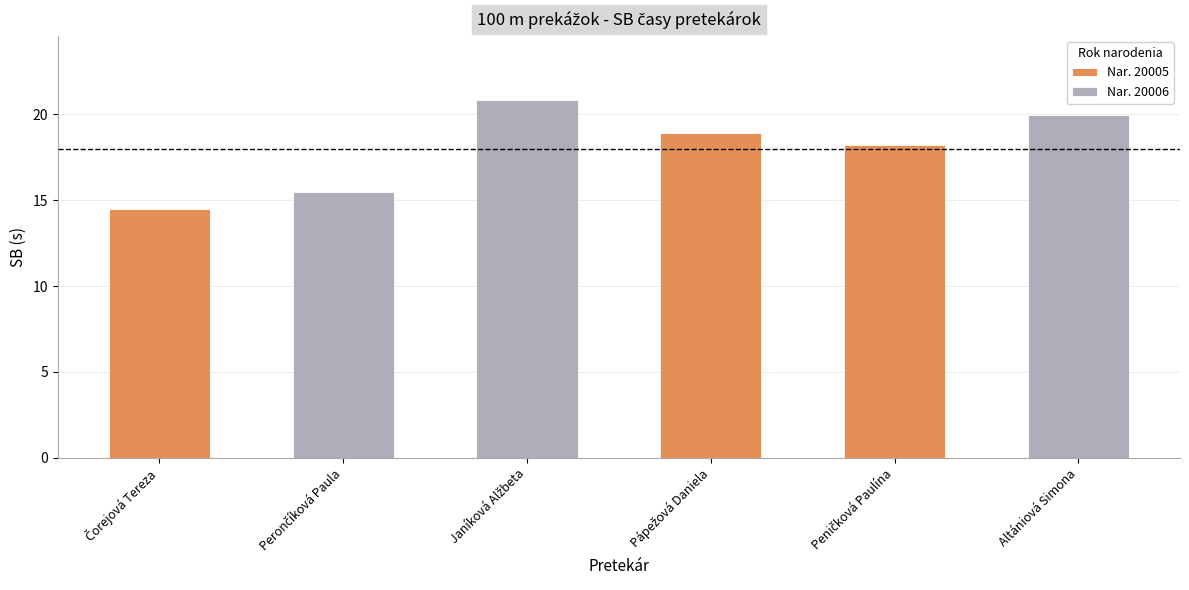

What is the label of the 6th bar from the left?

Altániová Simona